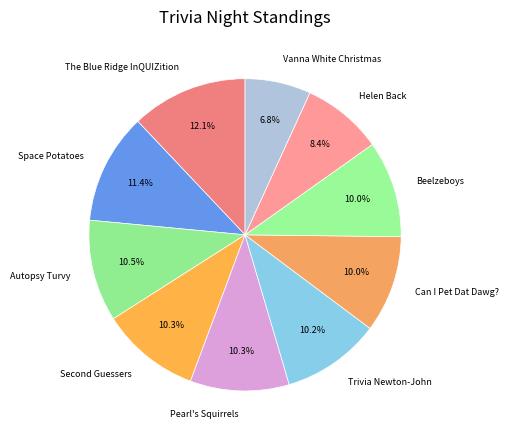

To the nearest percent, what is the difference between the Trivia Newton-John and Vanna White Christmas slice percentages?

3%